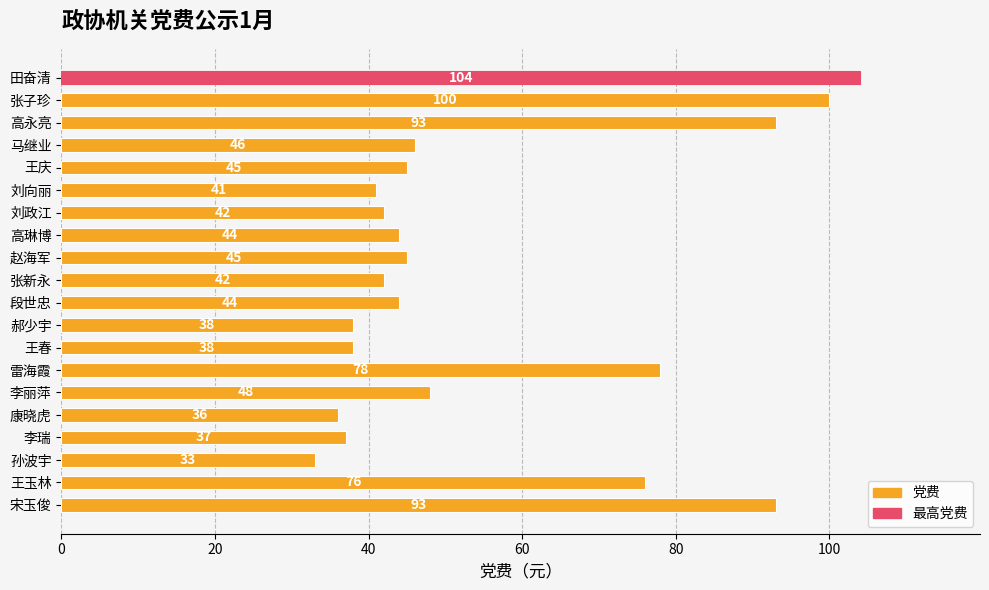

Reading top to bottom, extract all data points from this chart.

104	100	93	46	45	41	42	44	45	42	44	38	38	78	48	36	37	33	76	93